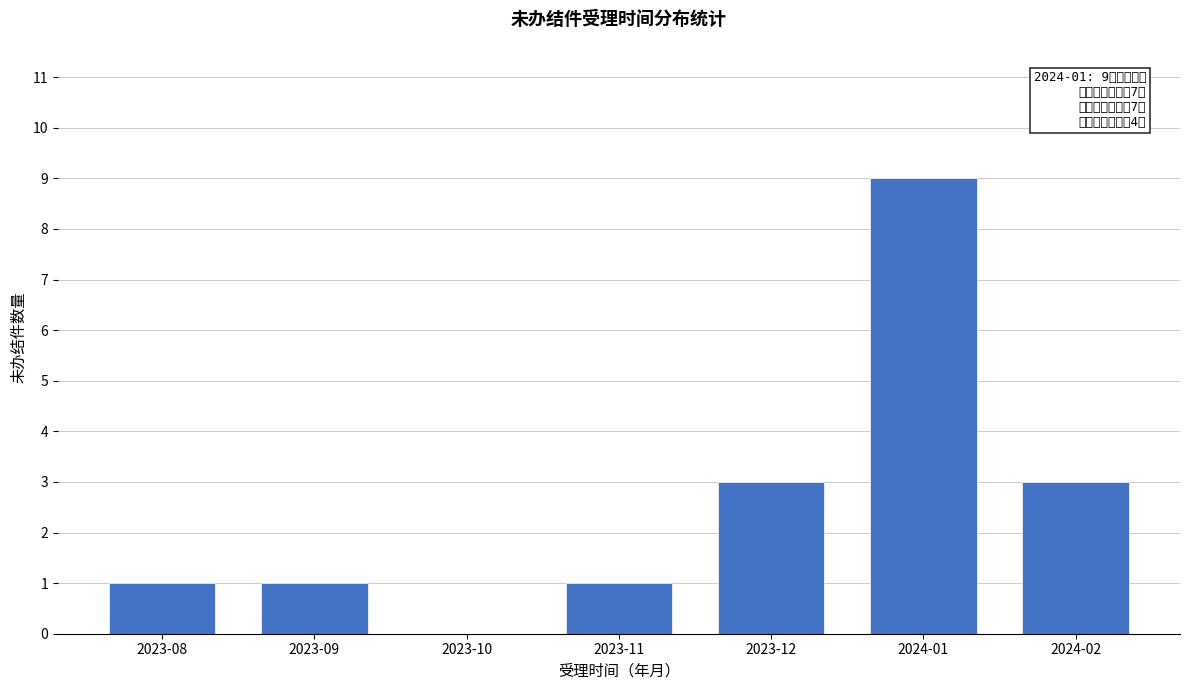

What is the maximum value shown in the chart?

9